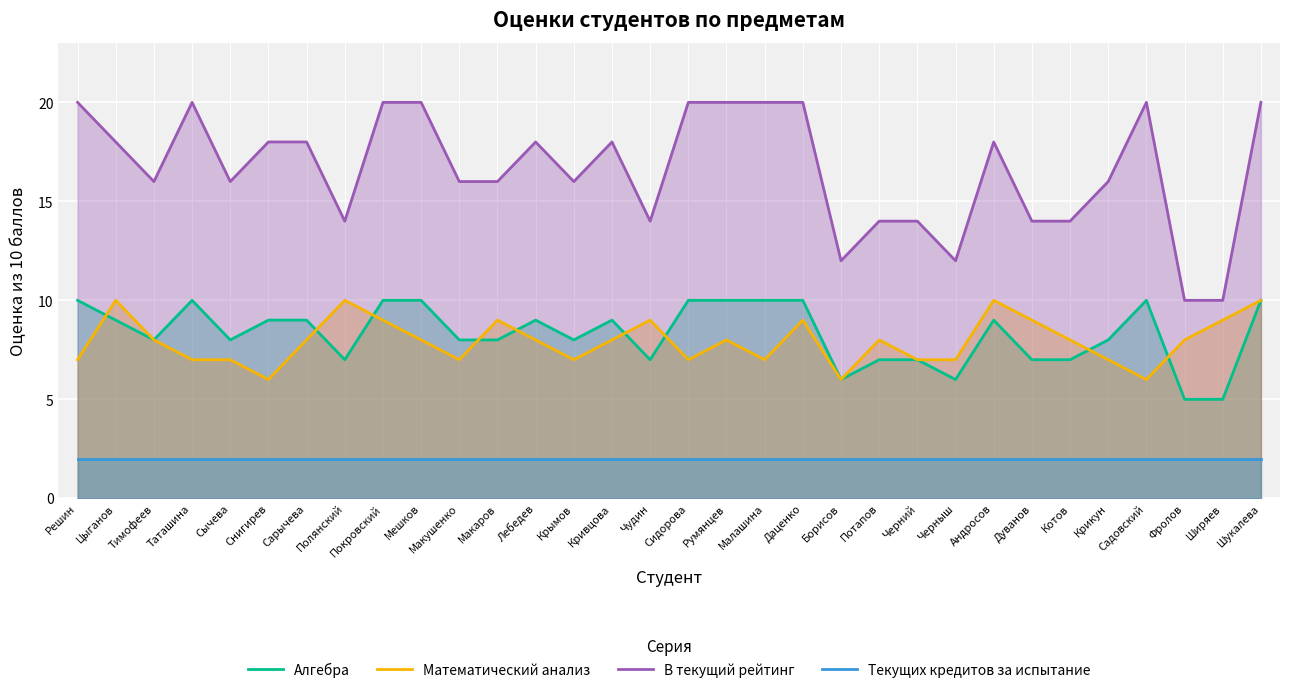

What value does the Алгебра series have at Сарычева?

9